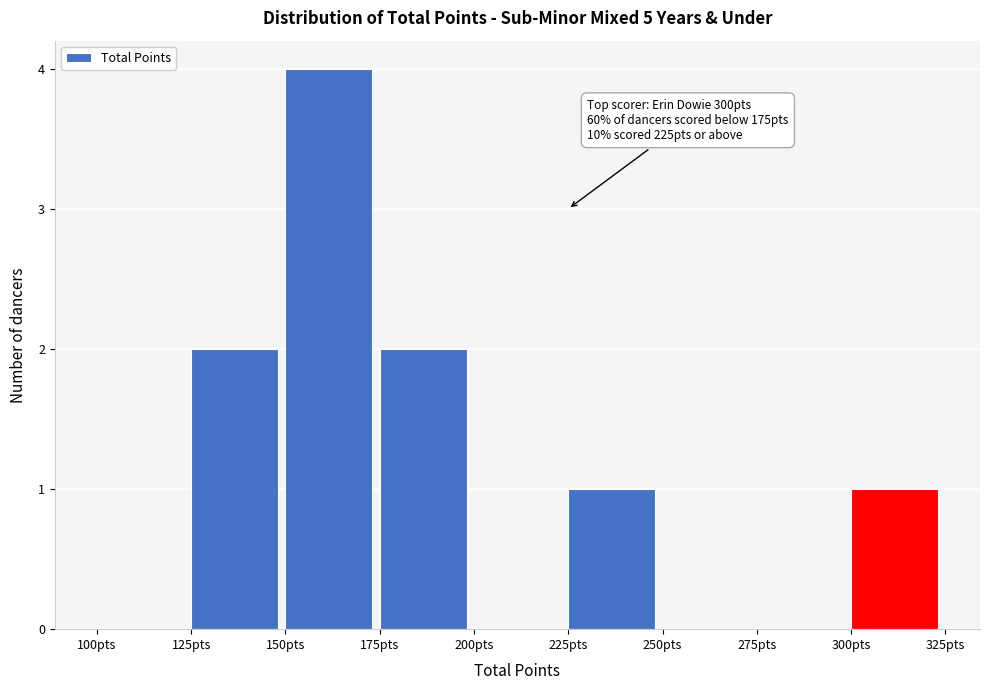

Over which range of the x-axis is the bar tallest?

150 to 175